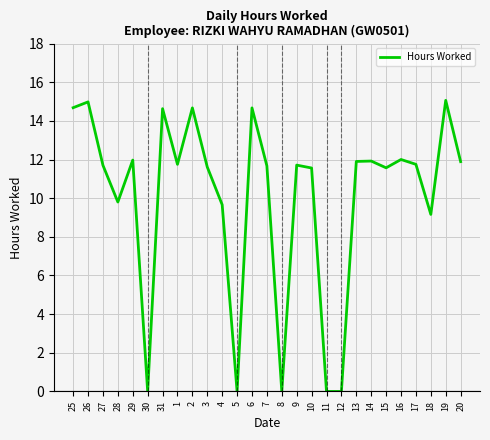

What position from the left is 14?

21